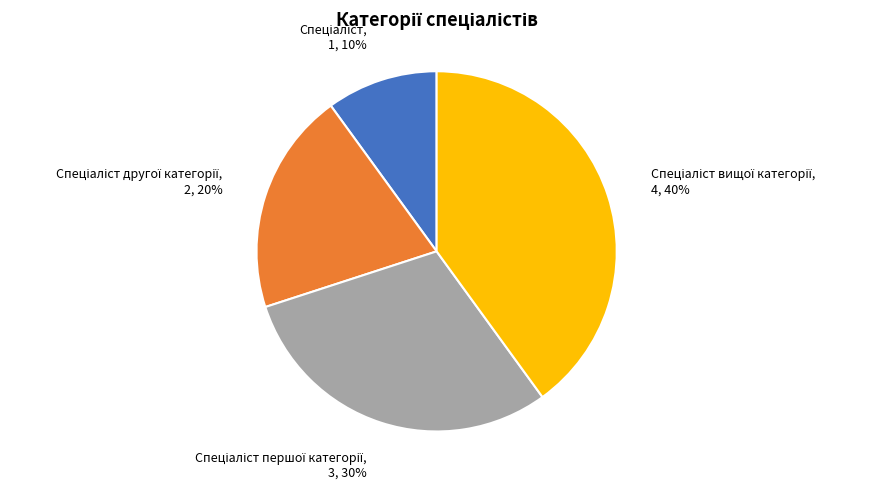

How many slices are in this pie chart?

4